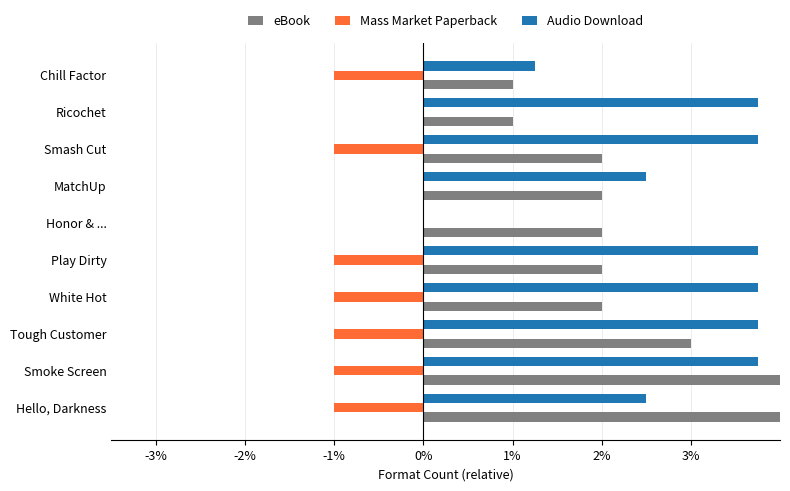

Count the number of data series in this chart.

3